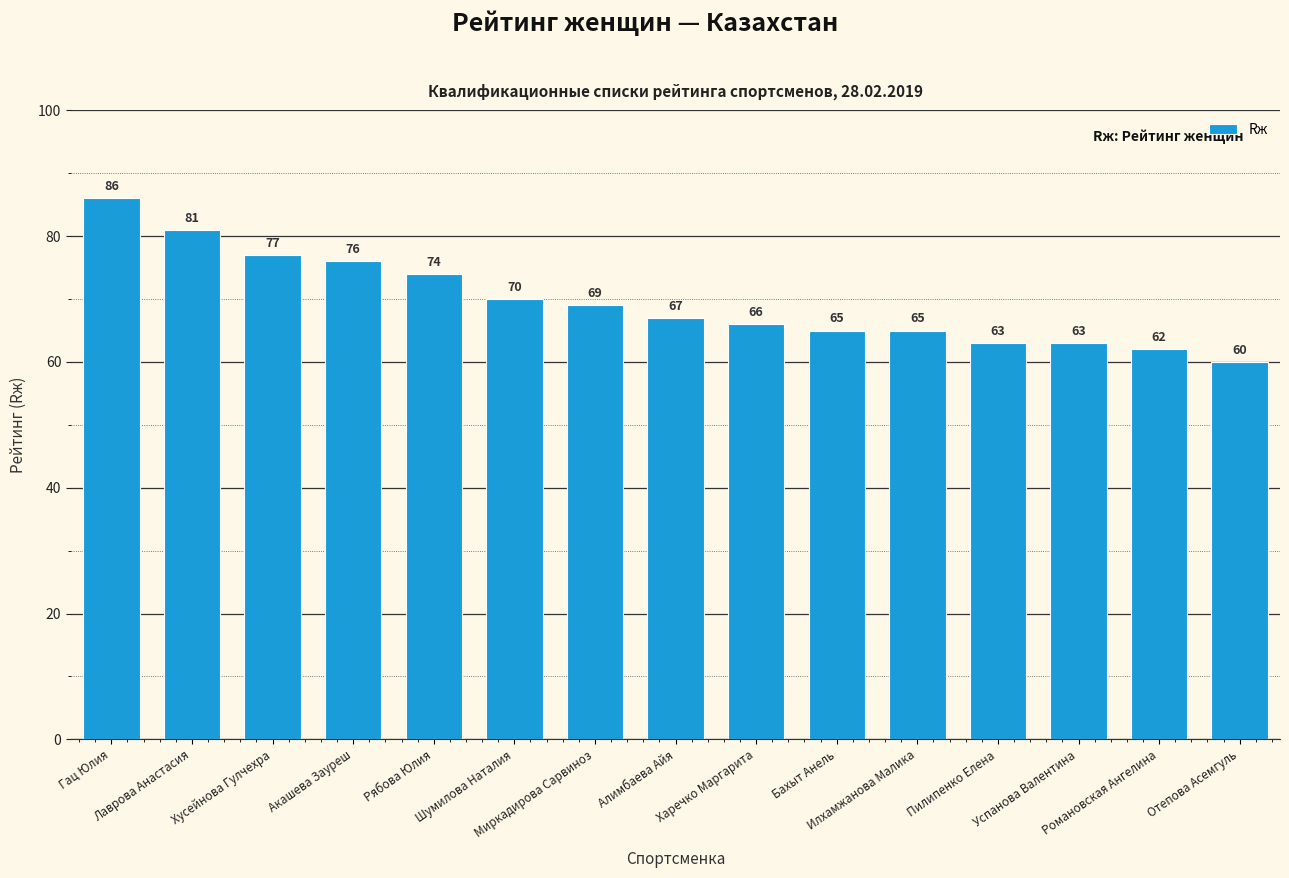

Which has a higher value, Алимбаева Айя or Романовская Ангелина?

Алимбаева Айя